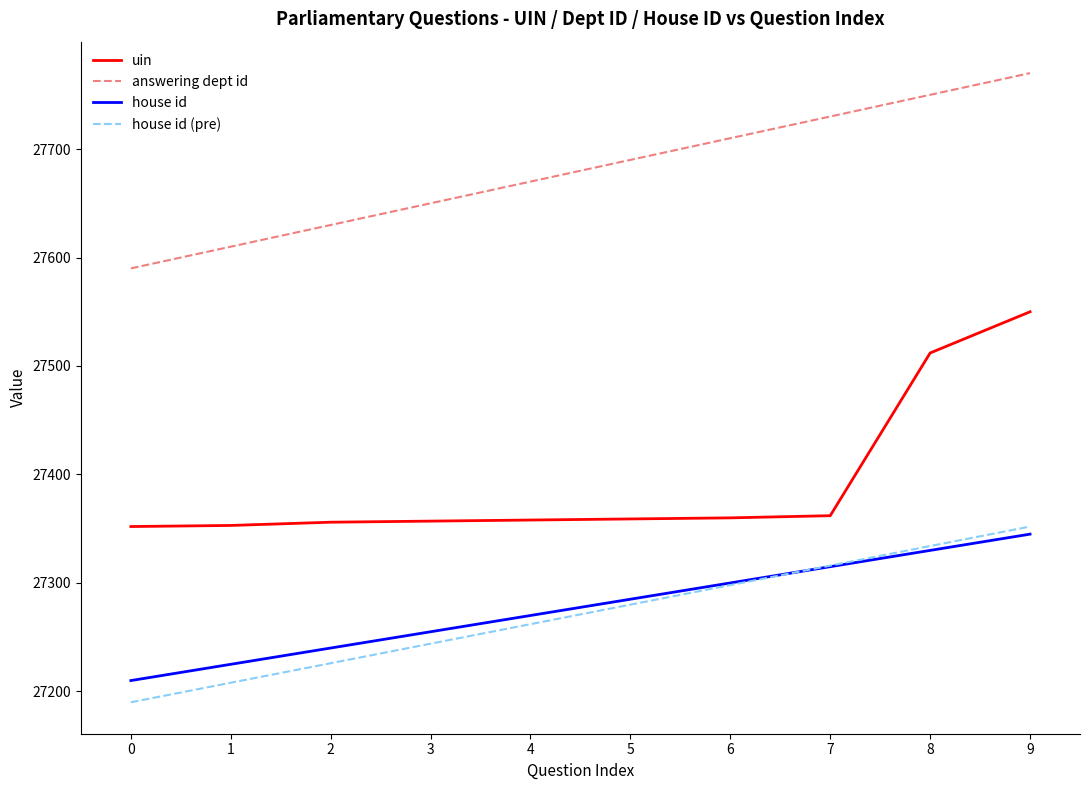

What is the average value of the house id series?

27278